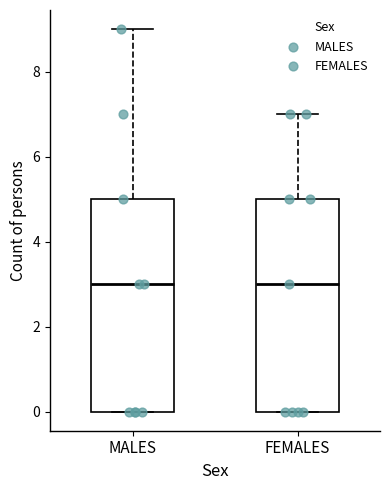

Reading left to right, transcribe this box plot: for each box, give where its median line is, the range the box spans, and where its two whiskers end, as read against the y-axis. The values are not printed on the chart, so give them approximately, as read against the axis.

MALES: median 3, box 0 to 5, whiskers 0 to 9
FEMALES: median 3, box 0 to 5, whiskers 0 to 7